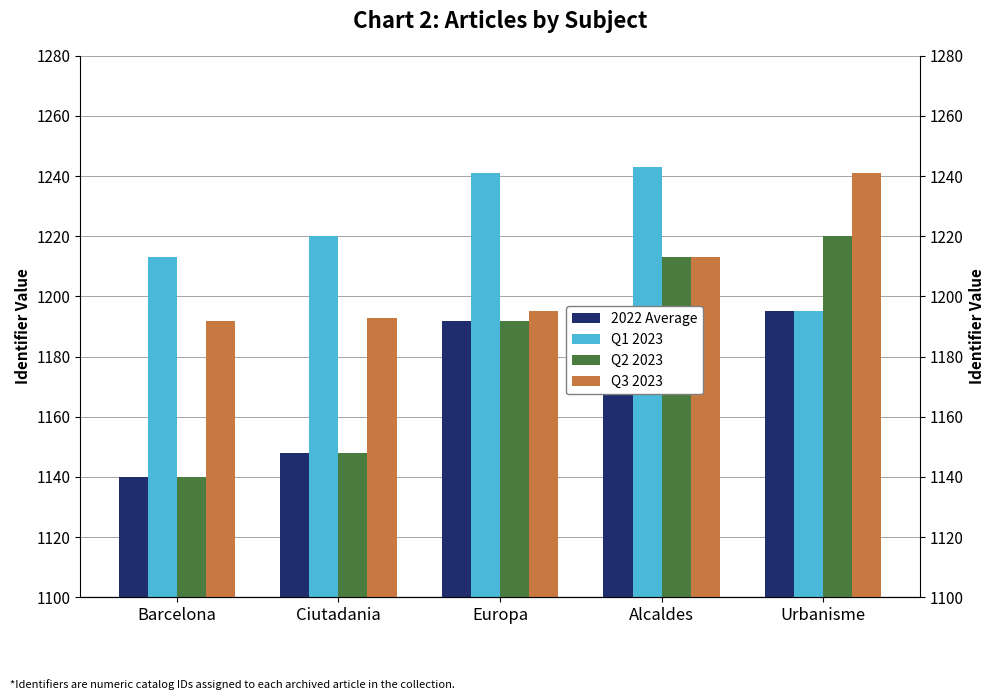

What is the label of the 4th bar from the right?

Ciutadania